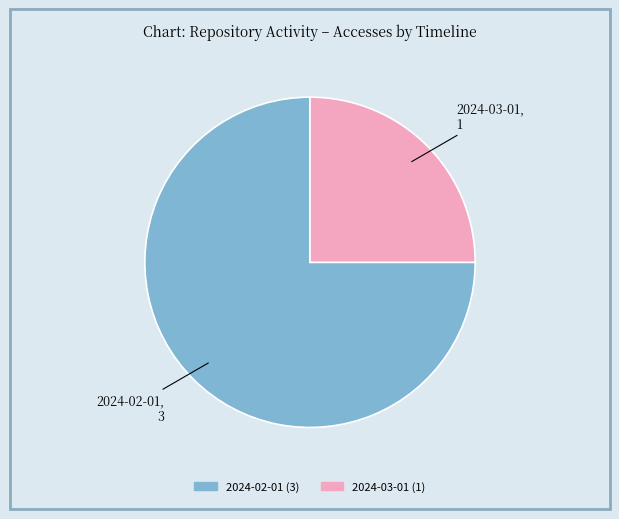

Which category accounts for the majority?

2024-02-01